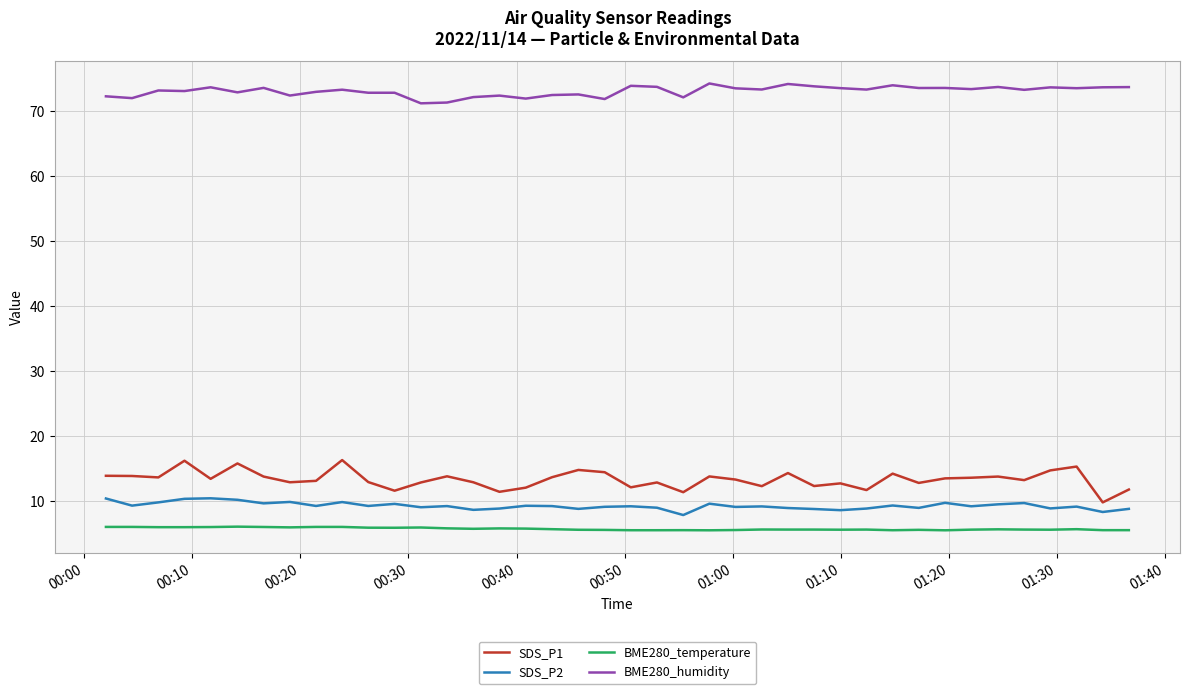

Which series has the widest spread of values?

SDS_P1